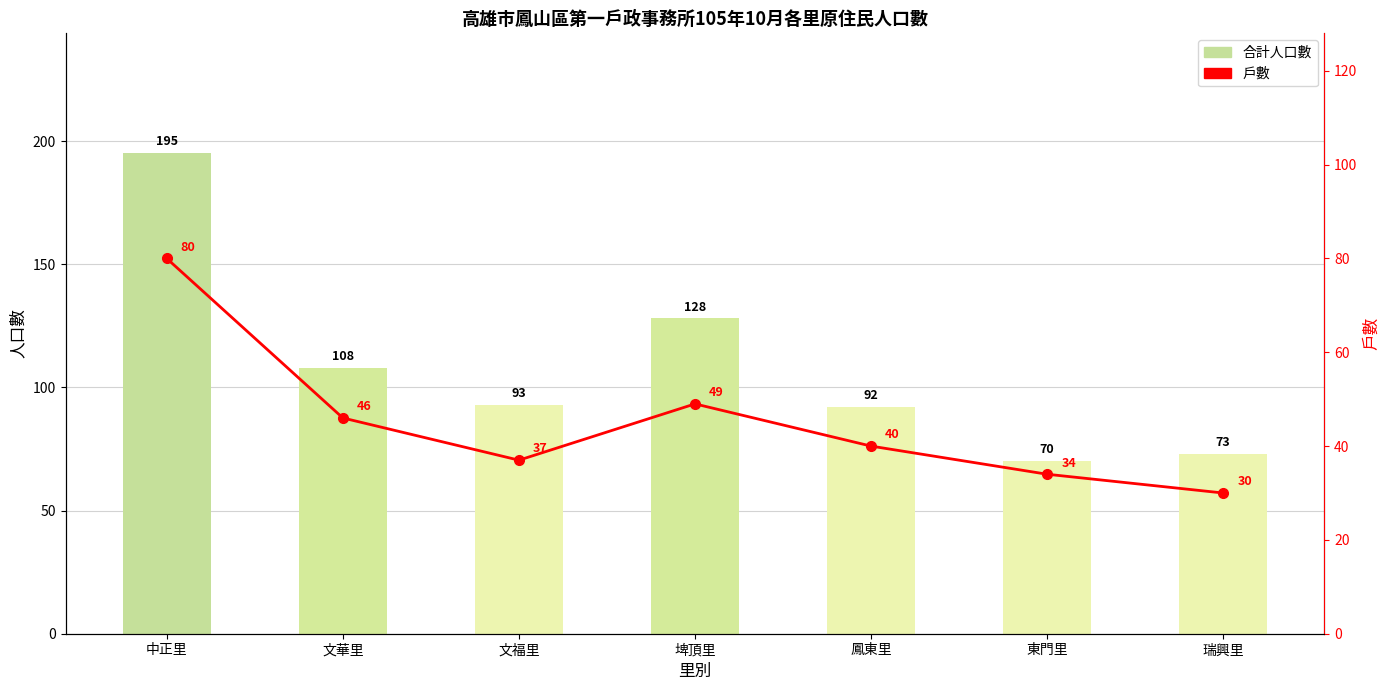

Count the number of categories in the chart.

7